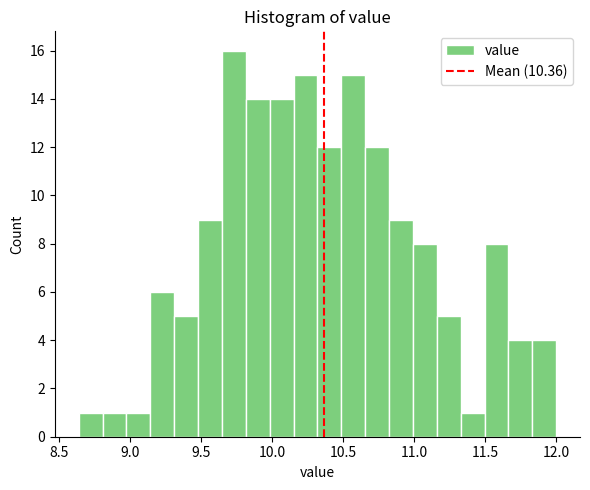

Read against the x-axis, roughly where is the centre of the tallest bar?

9.75